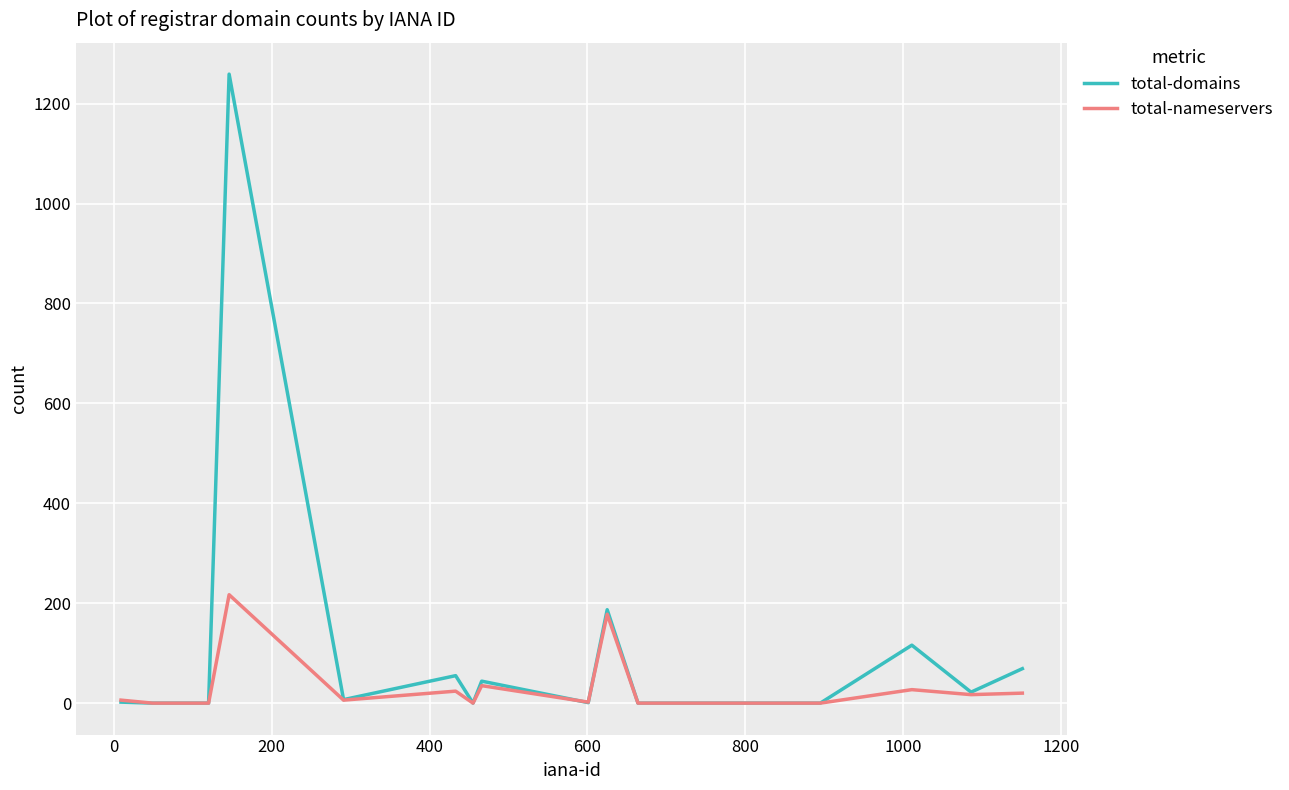

Does the chart have visible grid lines?

Yes